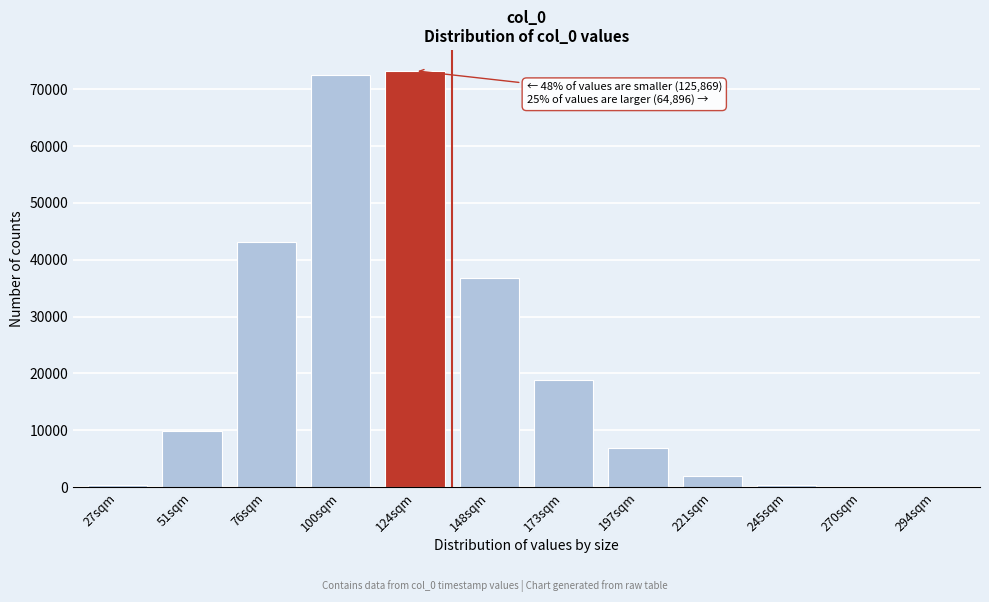

Which has a higher value, 76sqm or 100sqm?

100sqm